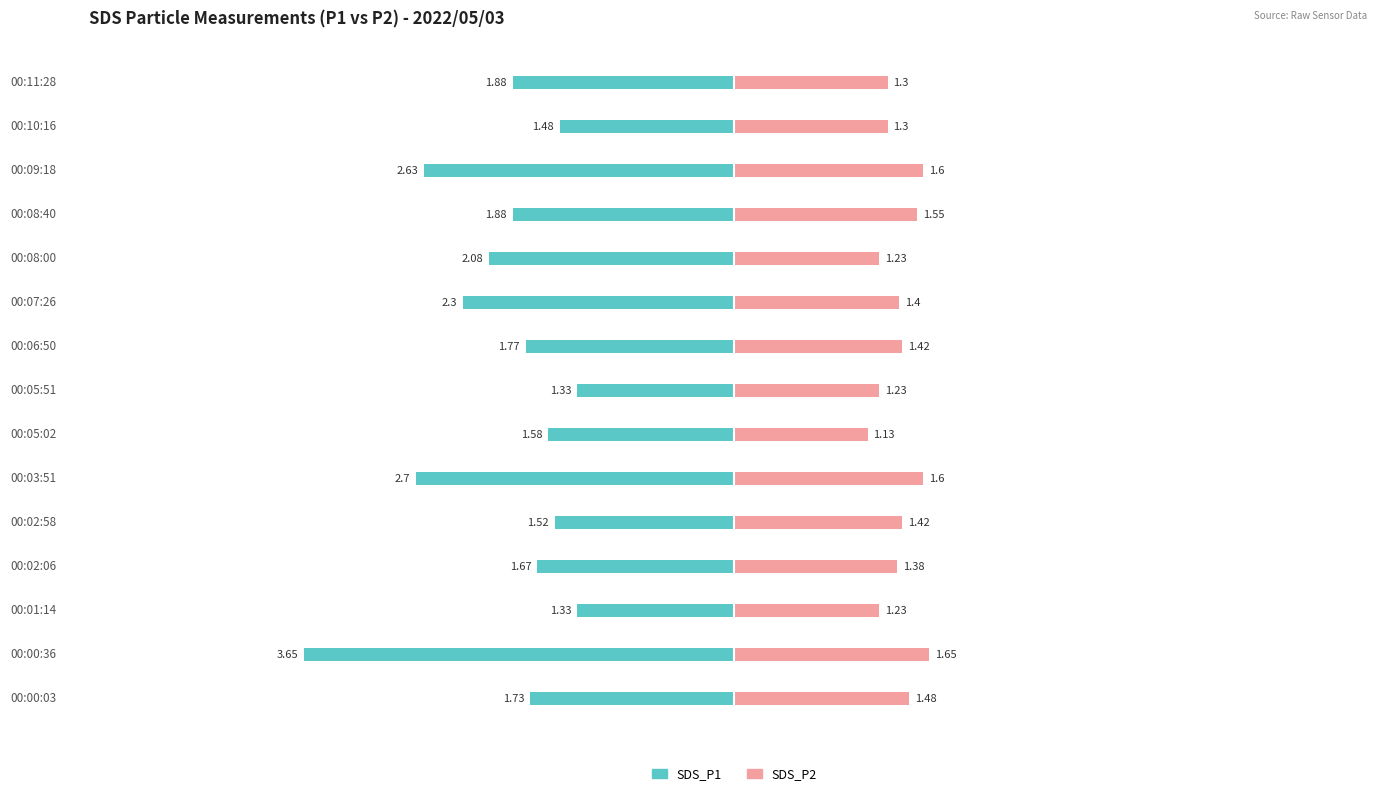

Are the bars grouped side by side (vs. stacked)?

Yes